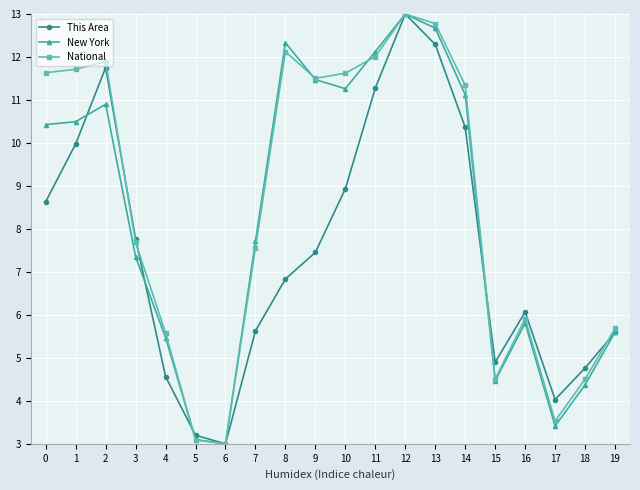

What is the difference between the maximum and minimum values in the National series?

10.0